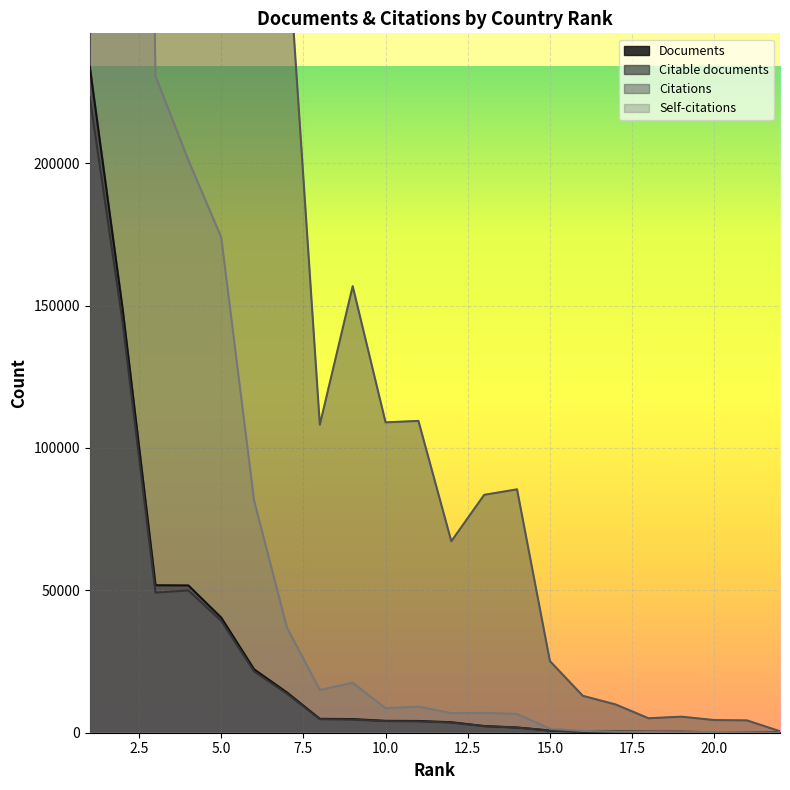

What are all the series names shown in the legend?

Documents, Citable documents, Citations, Self-citations